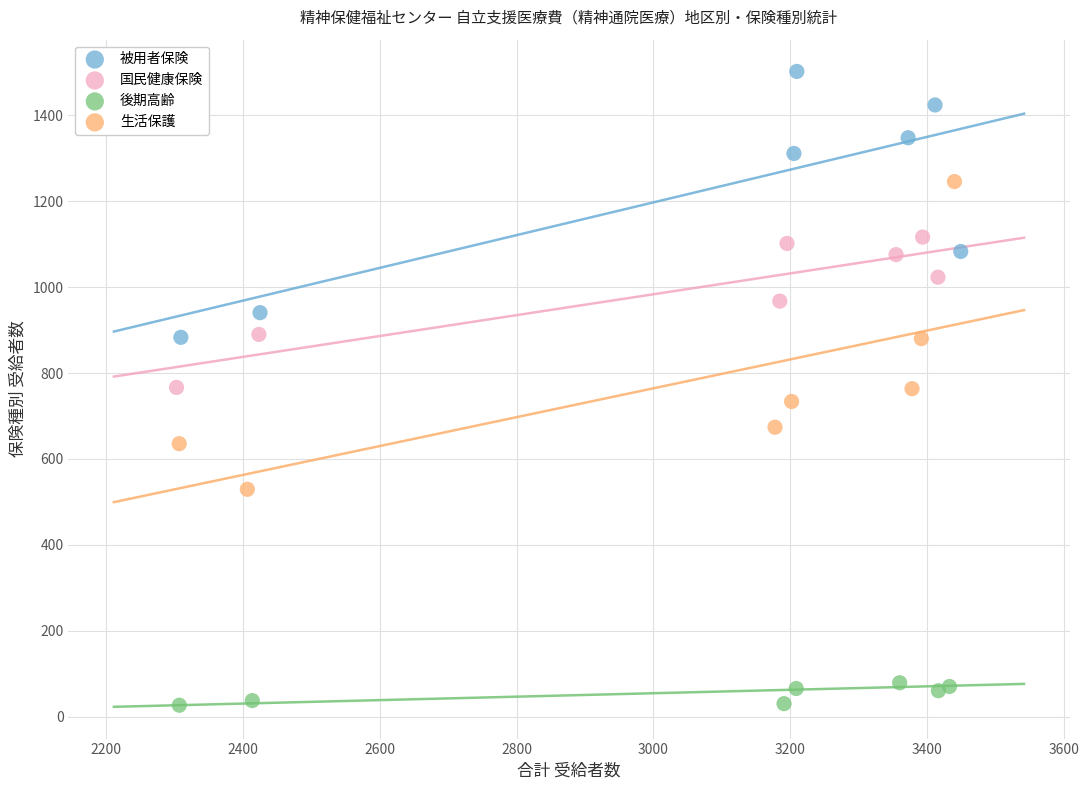

Which series contains the lowest Y value?

後期高齢